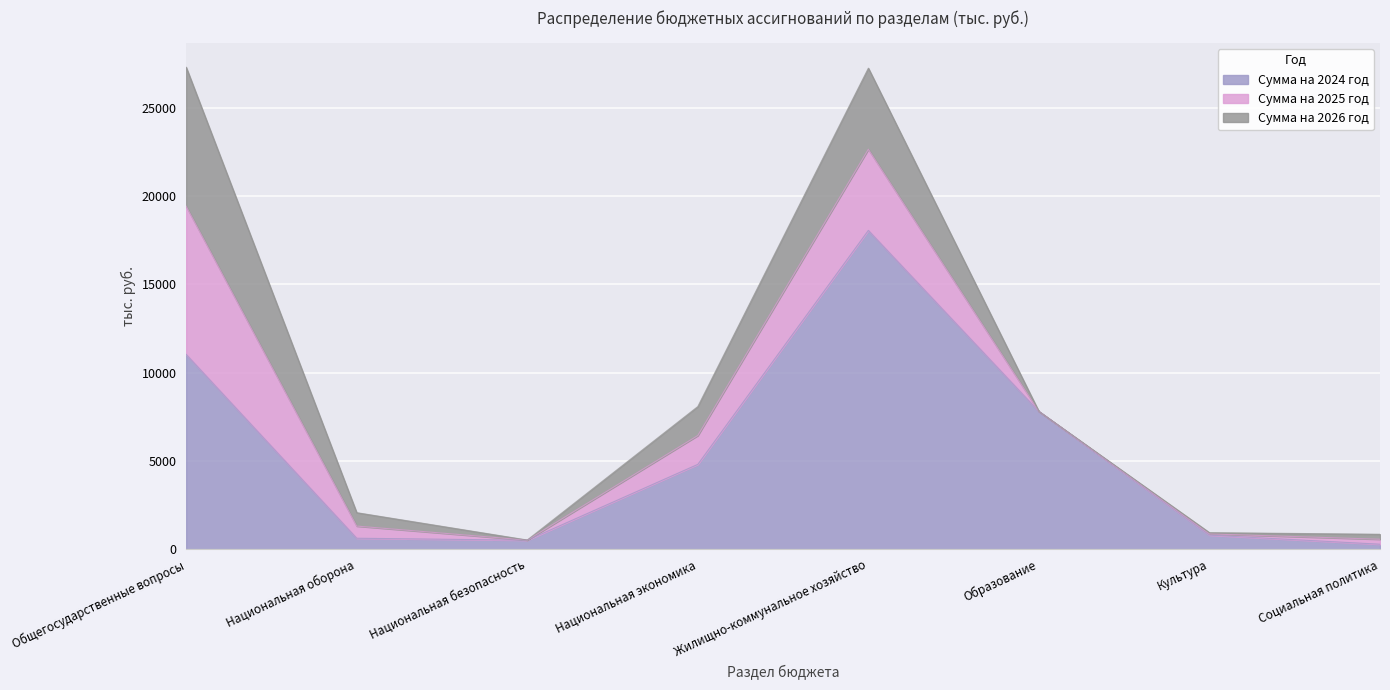

What is the label of the 5th point from the right?

Национальная экономика